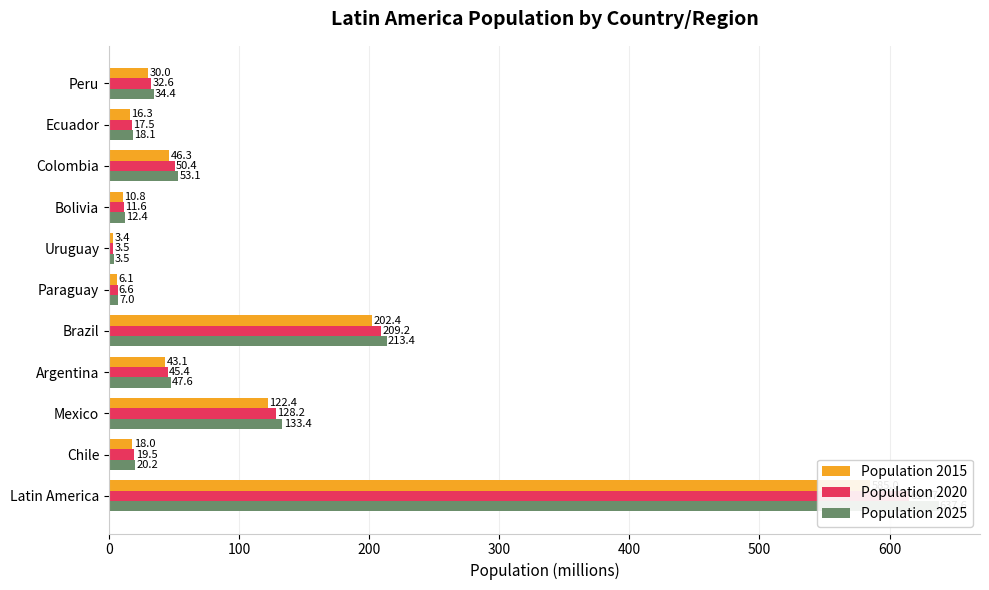

Which series has the widest spread of values?

Population 2025